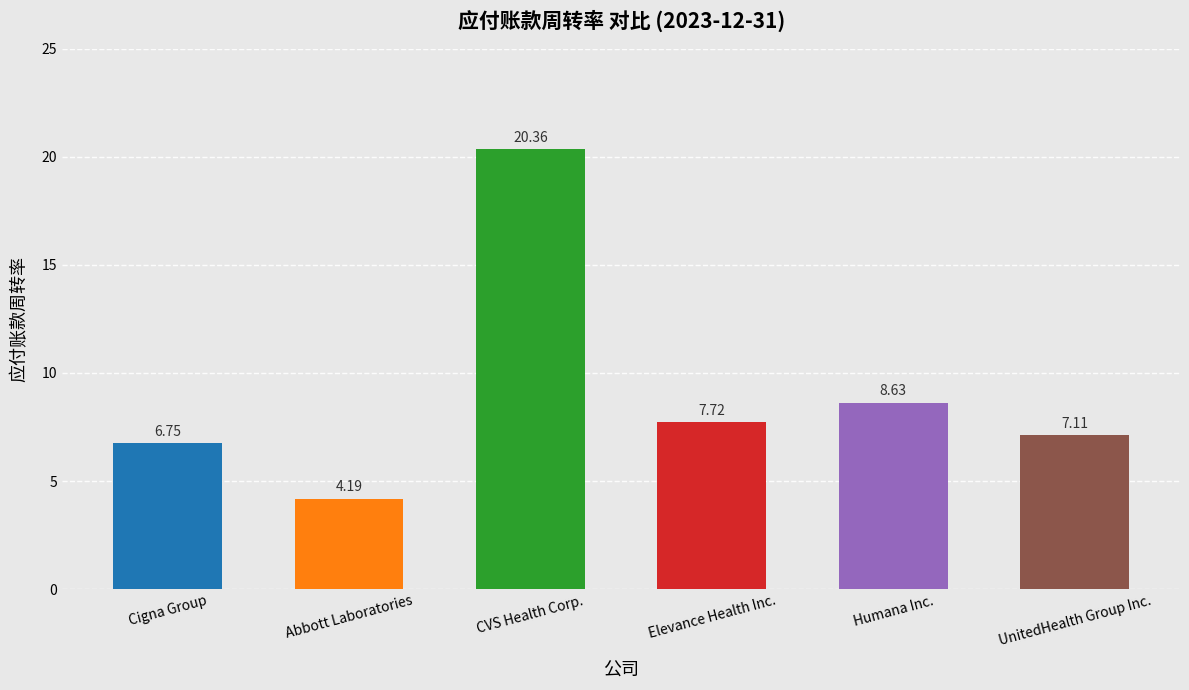

At which category does the chart reach its peak across all series?

CVS Health Corp.